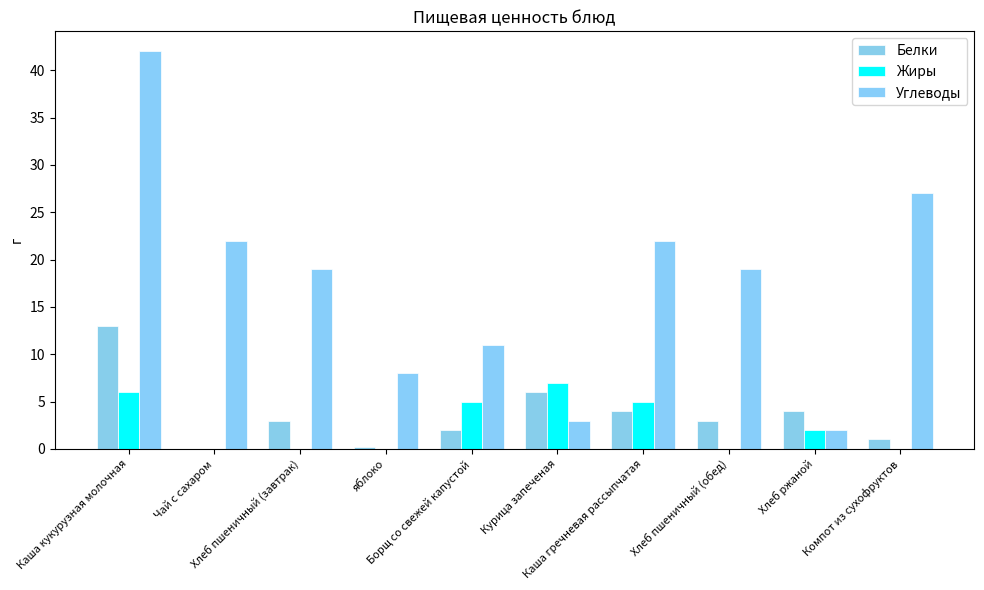

What position from the left is Курица запеченая?

6